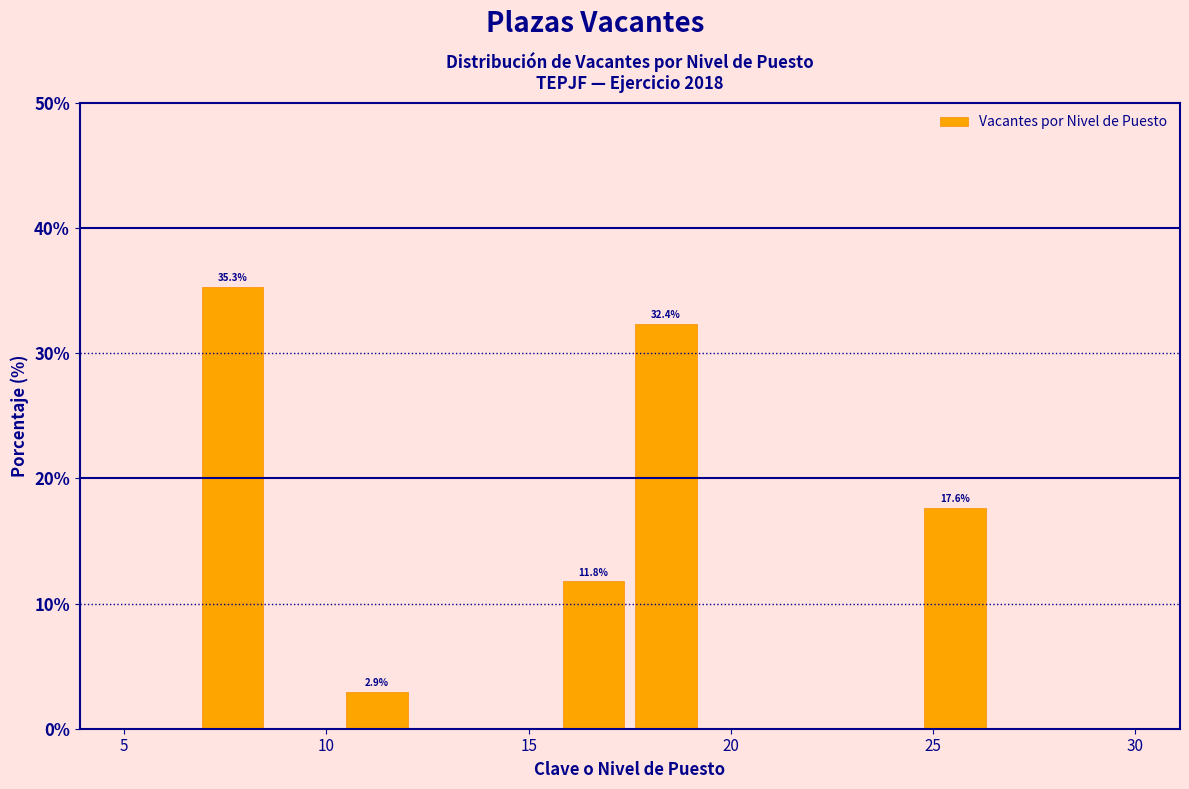

Around what value on the x-axis is the tallest bar? Give the approximate position of its centre, as read against the axis.

7.5